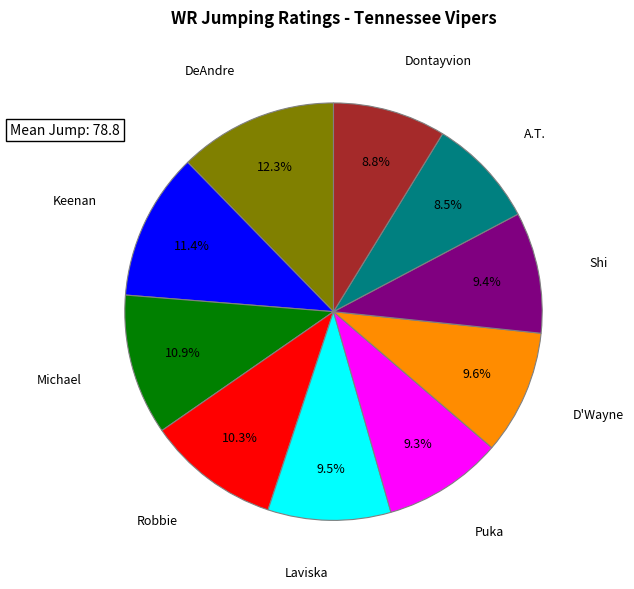

Does any single category account for the majority?

No